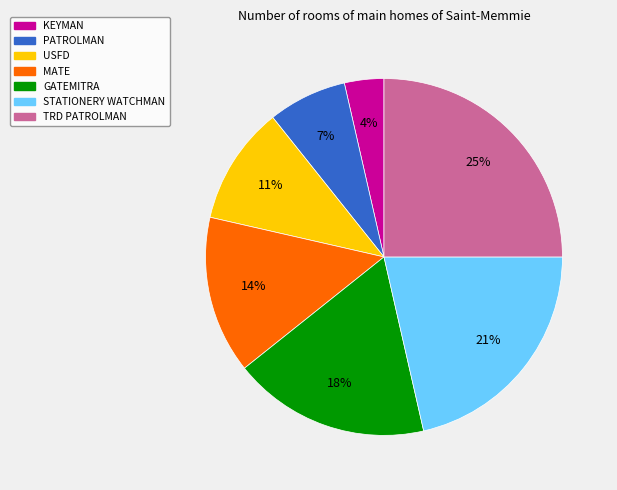

Which has a higher value, GATEMITRA or PATROLMAN?

GATEMITRA